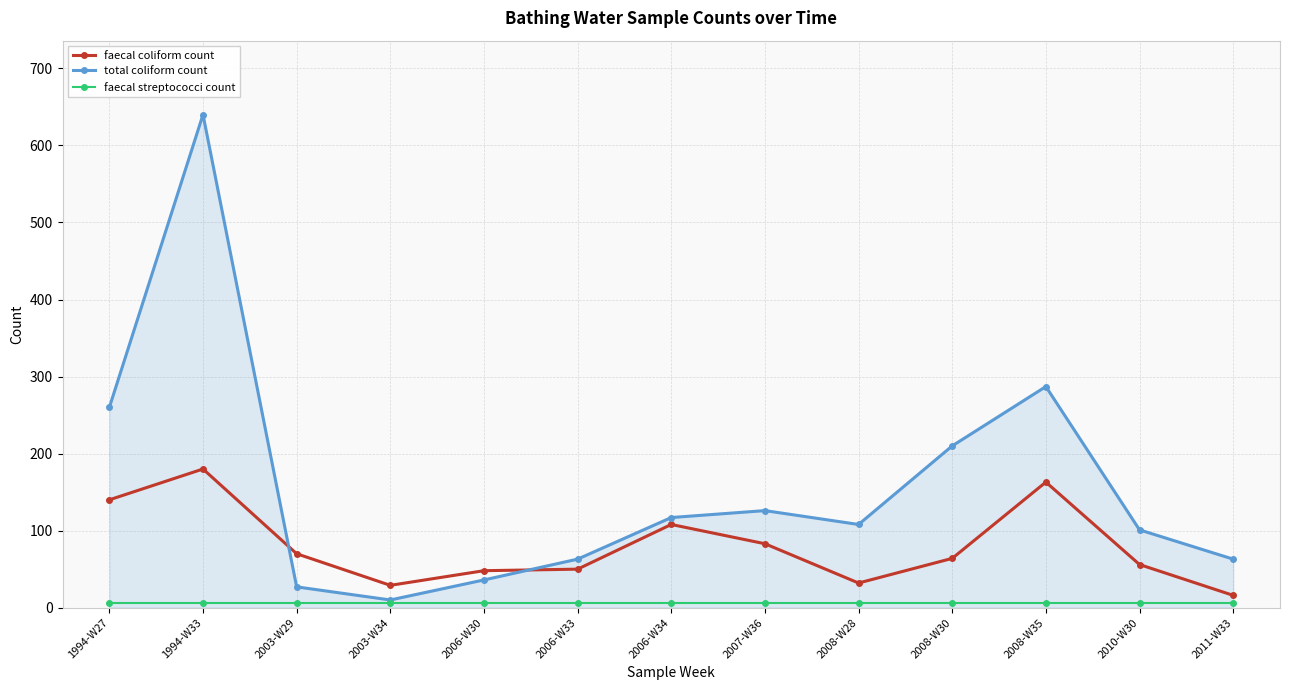

What is the minimum value for faecal coliform count?

16